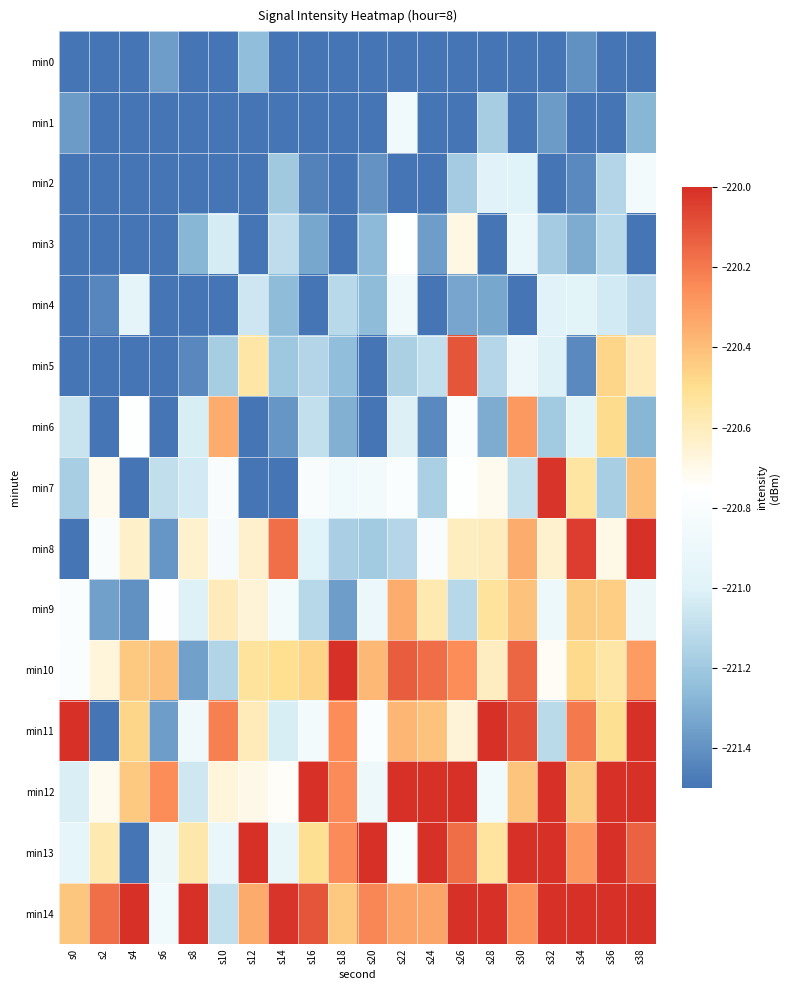

Reading right to left, what are all the values shown in this chart?

min0: s38=-222.0	s36=-221.9	s34=-221.4	s32=-222.0	s30=-221.8	s28=-222.3	s26=-222.4	s24=-221.6	s22=-221.9	s20=-221.9	s18=-221.6	s16=-222.0	s14=-221.5	s12=-221.2	s10=-222.0	s8=-222.0	s6=-221.4	s4=-221.7	s2=-222.1	s0=-221.9
min1: s38=-221.3	s36=-221.9	s34=-222.2	s32=-221.4	s30=-222.0	s28=-221.2	s26=-222.0	s24=-221.6	s22=-220.9	s20=-221.9	s18=-221.8	s16=-221.9	s14=-221.6	s12=-222.2	s10=-221.8	s8=-222.0	s6=-222.4	s4=-221.9	s2=-222.0	s0=-221.4
min2: s38=-220.8	s36=-221.1	s34=-221.4	s32=-221.7	s30=-221.0	s28=-221.0	s26=-221.2	s24=-221.7	s22=-221.6	s20=-221.4	s18=-222.3	s16=-221.5	s14=-221.2	s12=-221.8	s10=-222.0	s8=-222.3	s6=-221.9	s4=-221.8	s2=-221.7	s0=-221.5
min3: s38=-221.9	s36=-221.1	s34=-221.3	s32=-221.2	s30=-220.9	s28=-222.3	s26=-220.7	s24=-221.4	s22=-220.8	s20=-221.3	s18=-221.7	s16=-221.3	s14=-221.1	s12=-221.6	s10=-221.0	s8=-221.3	s6=-222.1	s4=-222.1	s2=-221.8	s0=-221.9
min4: s38=-221.1	s36=-221.0	s34=-221.0	s32=-221.0	s30=-221.7	s28=-221.3	s26=-221.3	s24=-221.5	s22=-220.9	s20=-221.3	s18=-221.1	s16=-221.6	s14=-221.3	s12=-221.1	s10=-221.7	s8=-221.8	s6=-221.7	s4=-221.0	s2=-221.4	s0=-221.7
min5: s38=-220.6	s36=-220.5	s34=-221.4	s32=-221.0	s30=-220.9	s28=-221.1	s26=-220.1	s24=-221.1	s22=-221.2	s20=-221.9	s18=-221.2	s16=-221.1	s14=-221.2	s12=-220.6	s10=-221.2	s8=-221.4	s6=-221.7	s4=-221.6	s2=-221.6	s0=-222.1
min6: s38=-221.3	s36=-220.5	s34=-221.0	s32=-221.2	s30=-220.3	s28=-221.3	s26=-220.8	s24=-221.4	s22=-221.0	s20=-221.7	s18=-221.3	s16=-221.1	s14=-221.4	s12=-221.6	s10=-220.3	s8=-221.0	s6=-221.8	s4=-220.8	s2=-221.7	s0=-221.1
min7: s38=-220.4	s36=-221.2	s34=-220.5	s32=-220.0	s30=-221.1	s28=-220.7	s26=-220.8	s24=-221.2	s22=-220.8	s20=-220.9	s18=-220.9	s16=-220.8	s14=-221.6	s12=-221.6	s10=-220.8	s8=-221.0	s6=-221.1	s4=-221.8	s2=-220.7	s0=-221.2
min8: s38=-219.5	s36=-220.7	s34=-220.0	s32=-220.6	s30=-220.3	s28=-220.6	s26=-220.6	s24=-220.8	s22=-221.1	s20=-221.2	s18=-221.2	s16=-221.0	s14=-220.2	s12=-220.6	s10=-220.8	s8=-220.6	s6=-221.4	s4=-220.6	s2=-220.8	s0=-221.5
min9: s38=-220.9	s36=-220.4	s34=-220.4	s32=-220.9	s30=-220.4	s28=-220.5	s26=-221.1	s24=-220.6	s22=-220.4	s20=-220.9	s18=-221.4	s16=-221.1	s14=-220.8	s12=-220.7	s10=-220.6	s8=-221.0	s6=-220.8	s4=-221.4	s2=-221.4	s0=-220.8
min10: s38=-220.3	s36=-220.6	s34=-220.5	s32=-220.7	s30=-220.1	s28=-220.6	s26=-220.3	s24=-220.2	s22=-220.1	s20=-220.4	s18=-219.1	s16=-220.5	s14=-220.5	s12=-220.5	s10=-221.1	s8=-221.4	s6=-220.4	s4=-220.4	s2=-220.7	s0=-220.8
min11: s38=-219.9	s36=-220.5	s34=-220.2	s32=-221.1	s30=-220.1	s28=-219.5	s26=-220.7	s24=-220.4	s22=-220.4	s20=-220.8	s18=-220.3	s16=-220.8	s14=-221.0	s12=-220.6	s10=-220.2	s8=-220.9	s6=-221.4	s4=-220.5	s2=-221.5	s0=-219.9
min12: s38=-219.8	s36=-220.0	s34=-220.4	s32=-219.7	s30=-220.4	s28=-220.9	s26=-219.9	s24=-219.5	s22=-220.0	s20=-220.9	s18=-220.3	s16=-219.7	s14=-220.7	s12=-220.7	s10=-220.7	s8=-221.1	s6=-220.3	s4=-220.4	s2=-220.7	s0=-221.0
min13: s38=-220.1	s36=-220.0	s34=-220.3	s32=-220.0	s30=-219.9	s28=-220.5	s26=-220.2	s24=-219.7	s22=-220.8	s20=-219.7	s18=-220.2	s16=-220.5	s14=-220.9	s12=-219.7	s10=-220.9	s8=-220.6	s6=-220.9	s4=-221.8	s2=-220.6	s0=-221.0
min14: s38=-219.6	s36=-219.6	s34=-219.8	s32=-219.6	s30=-220.3	s28=-219.9	s26=-219.7	s24=-220.3	s22=-220.3	s20=-220.2	s18=-220.4	s16=-220.1	s14=-220.0	s12=-220.3	s10=-221.1	s8=-219.5	s6=-220.9	s4=-219.8	s2=-220.2	s0=-220.4